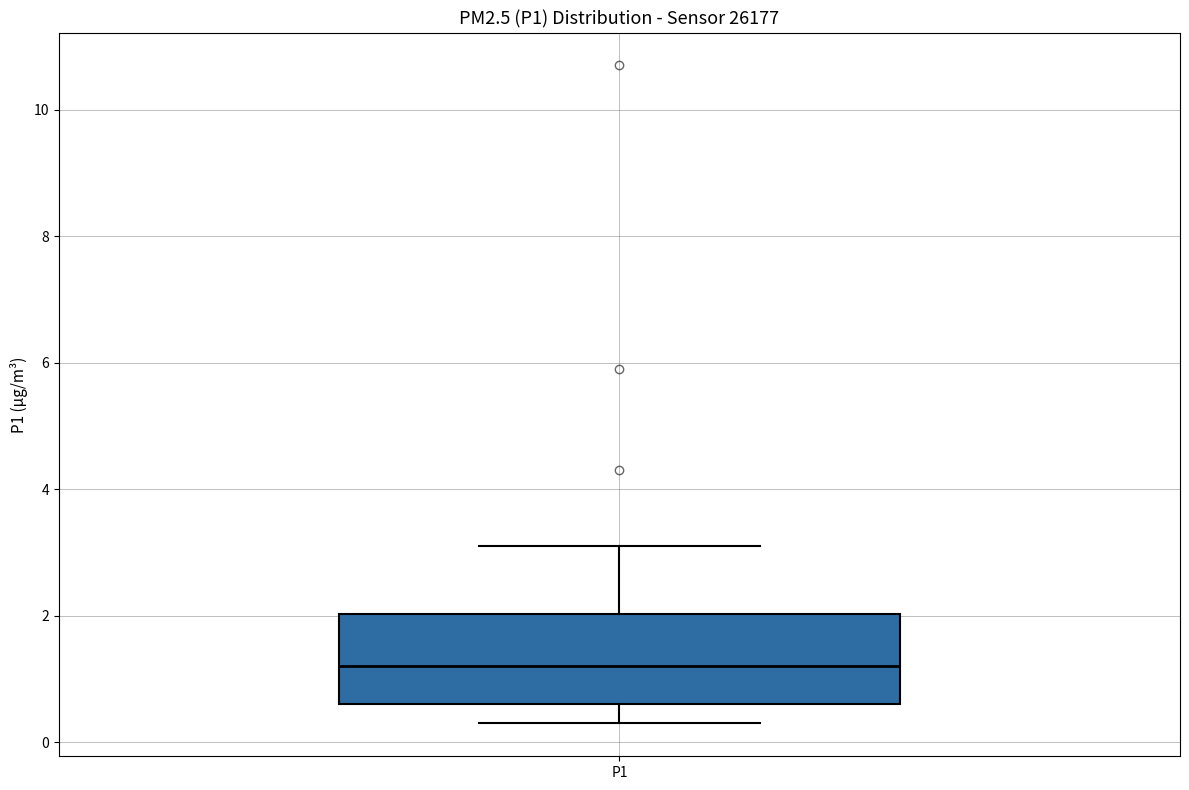

Transcribe this box plot: give where the median line is, the range the box spans, and where the two whiskers end, as read against the y-axis. The values are not printed on the chart, so give them approximately, as read against the axis.

median 1.2, box 0.6 to 2.0, whiskers 0.4 to 3.2